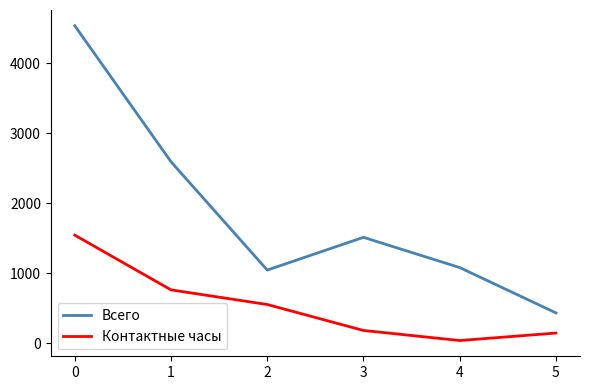

The Контактные часы series shows 37 at 4. True or false?

True